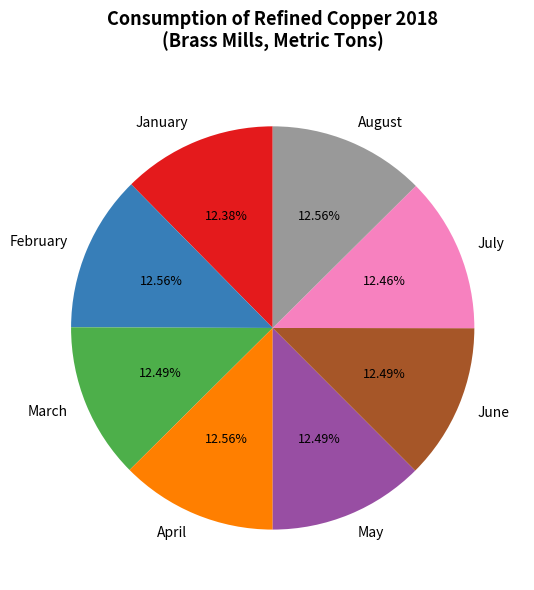

How many slices are in this pie chart?

8